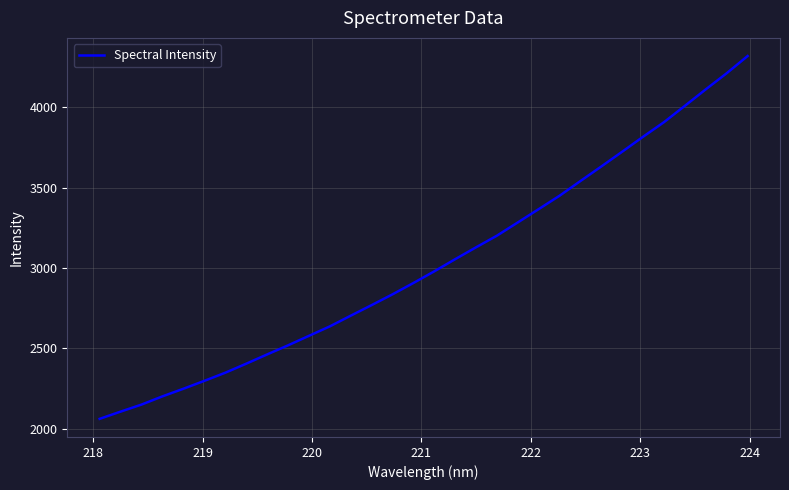

True or false: there are more than 0 points higher than both neighbors.

False